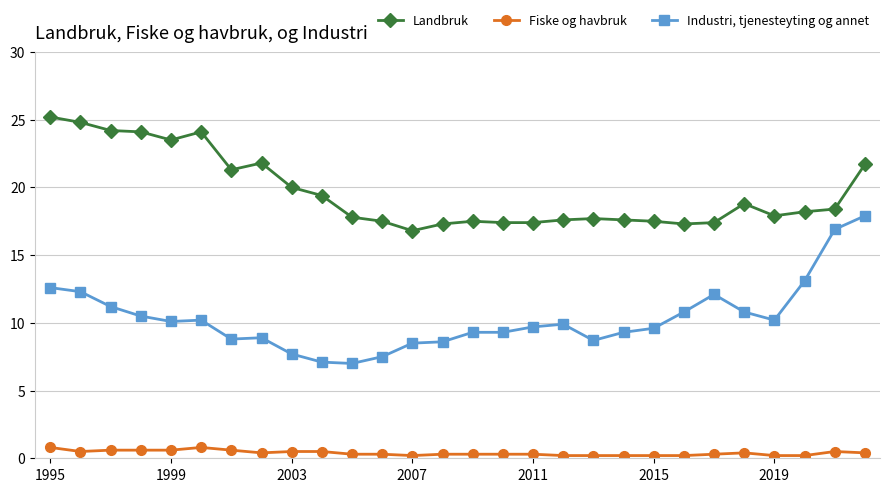

What is the difference between the maximum and minimum values in the Fiske og havbruk series?

0.6